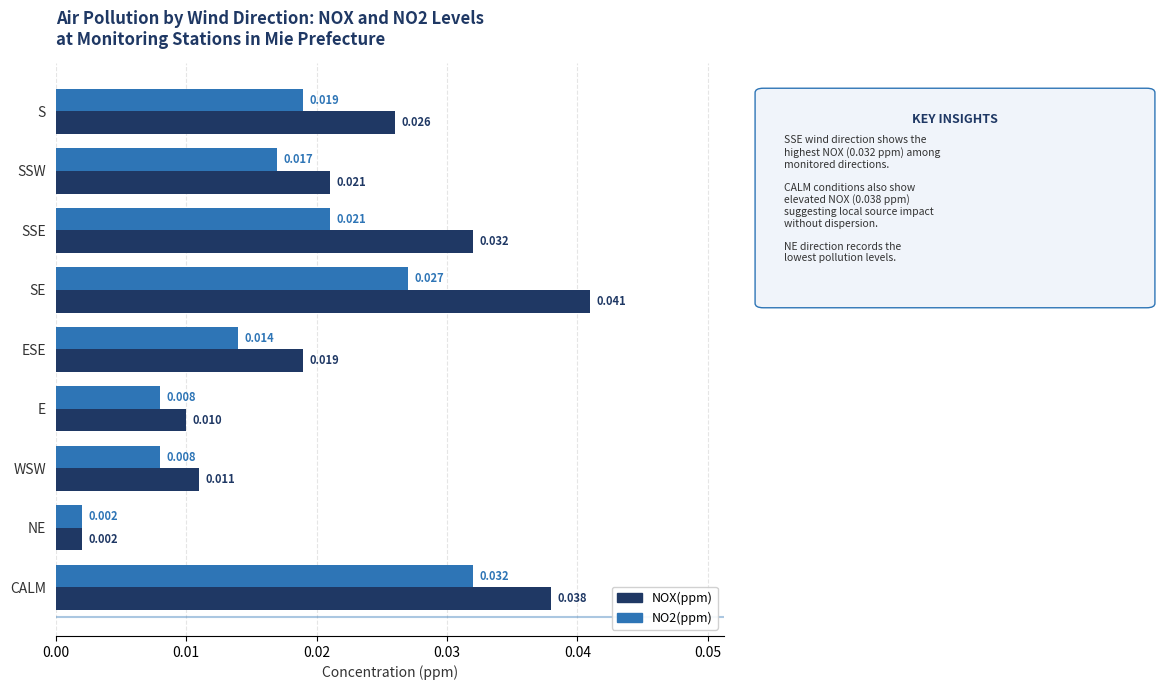

List the labels in order of NOX(ppm) value, smallest first.

NE, E, WSW, ESE, SSW, S, SSE, CALM, SE